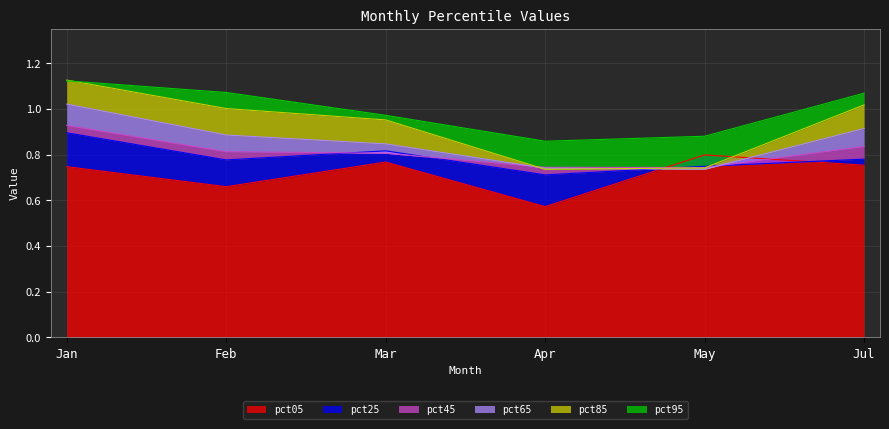

At which category is the sum across all series the highest?

Jan